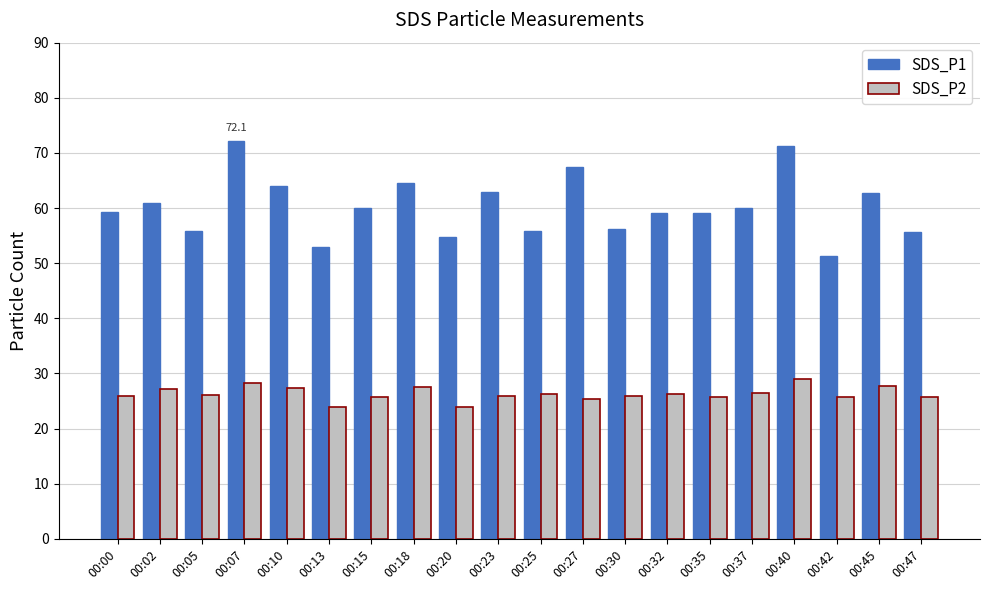

The value of SDS_P1 at 00:30 is 14.8. True or false?

False